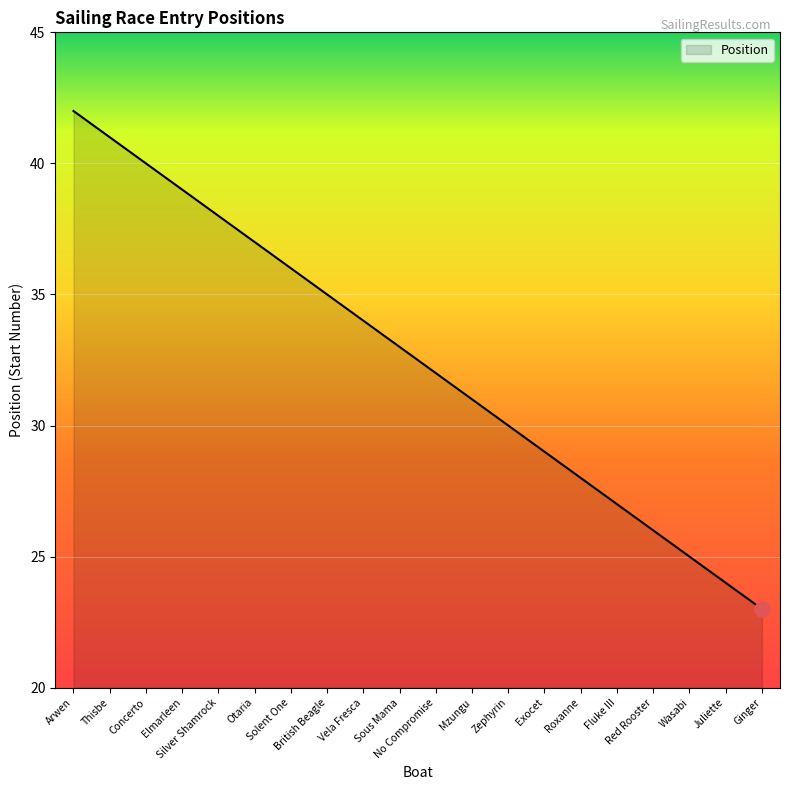

Which has a higher value, No Compromise or Elmarleen?

Elmarleen